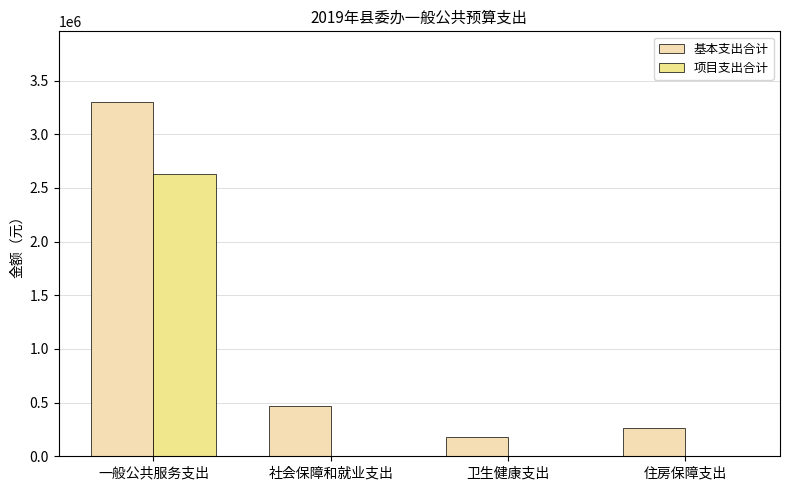

How many categories are shown in the chart?

4